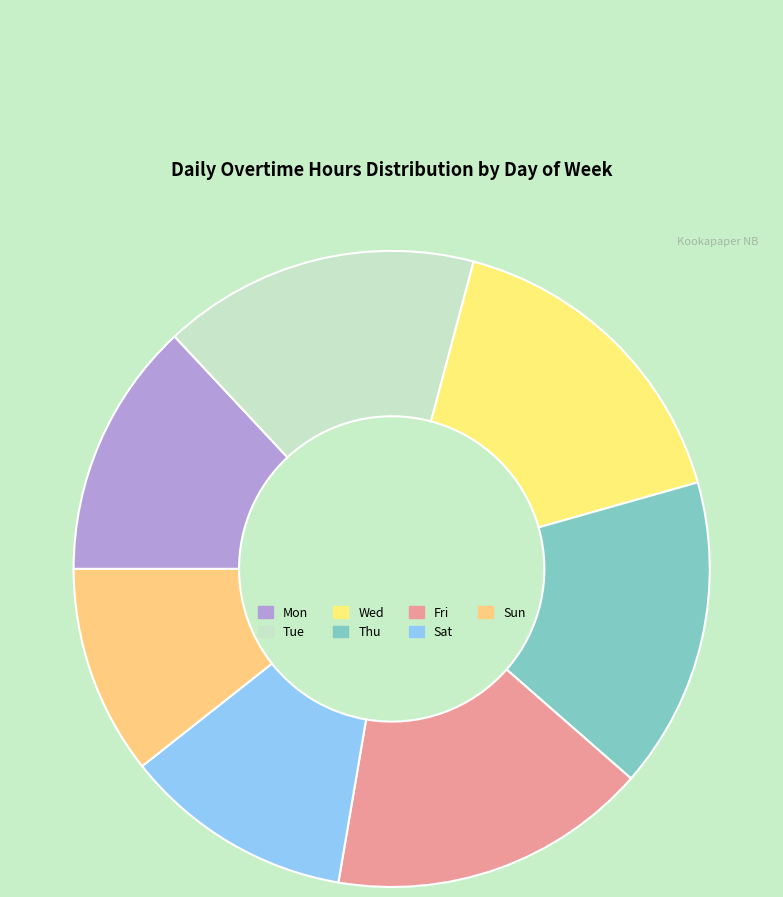

What is the largest slice in the pie chart?

Wed